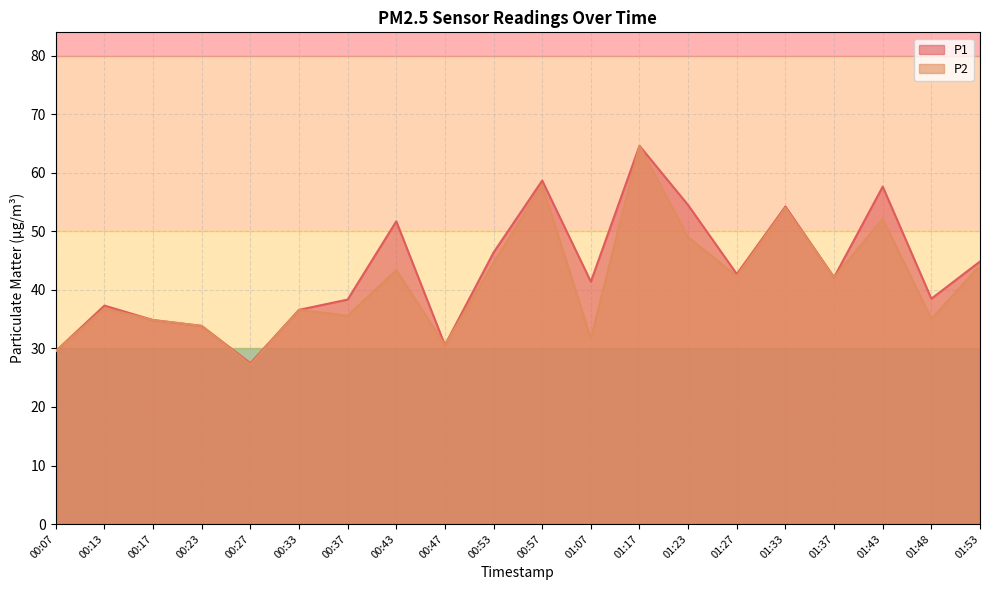

Where is P2 nearest to the value 45?

00:53